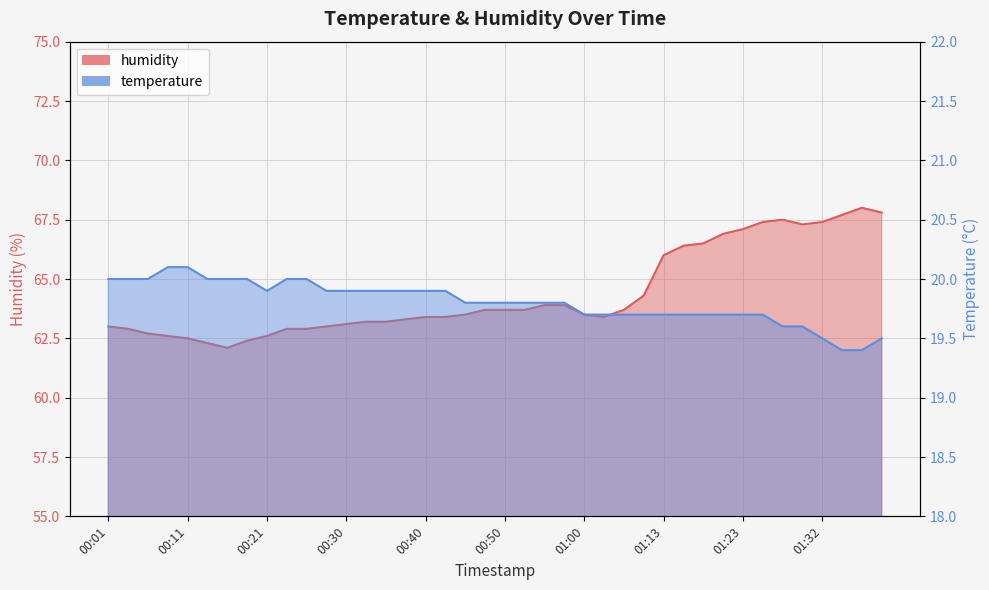

In temperature, how many points are lower than both neighbors (excluding endpoints)?

1